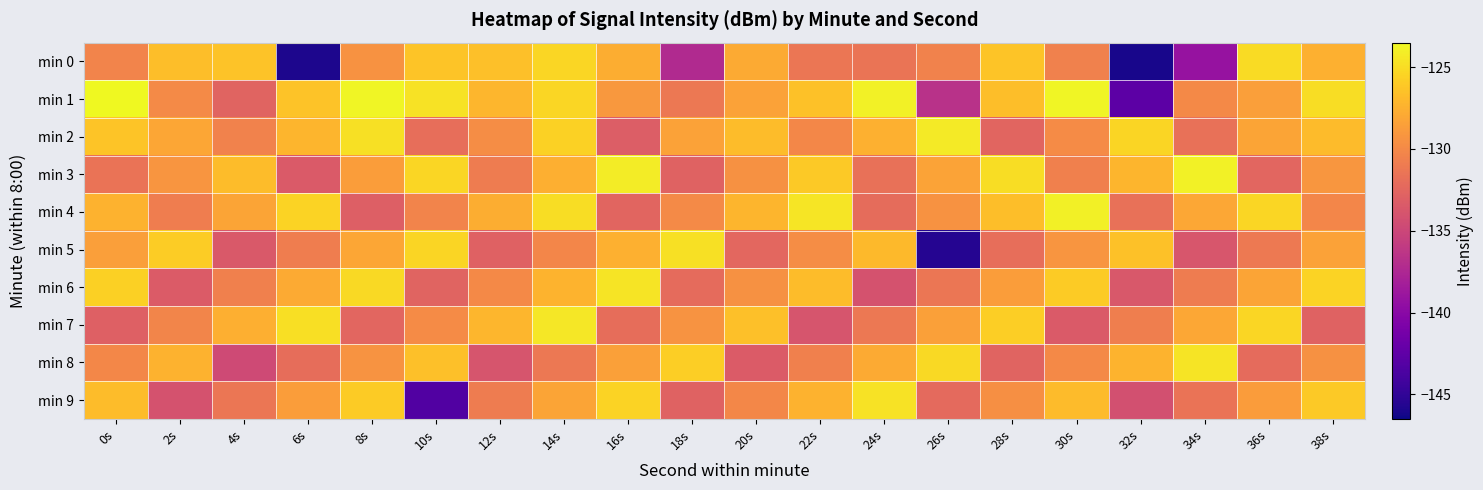

At 24s, list the series in order from largest to smallest.

min 1, min 9, min 5, min 2, min 8, min 7, min 0, min 3, min 4, min 6